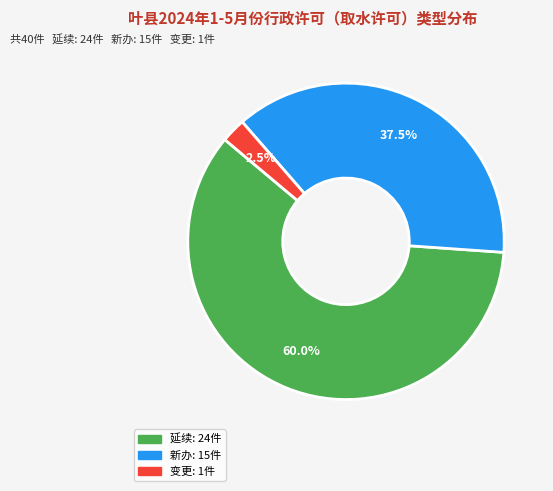

Is 延续 the majority of the pie?

Yes